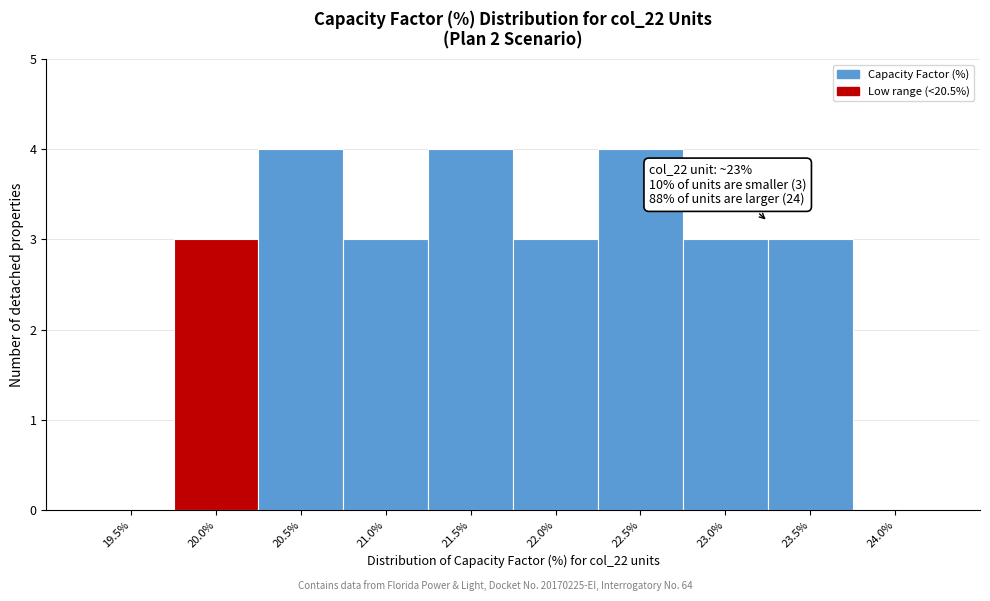

Reading right to left, transcribe all the data shown in this chart.

24.0%=0	23.5%=3	23.0%=3	22.5%=4	22.0%=3	21.5%=4	21.0%=3	20.5%=4	20.0%=3	19.5%=0